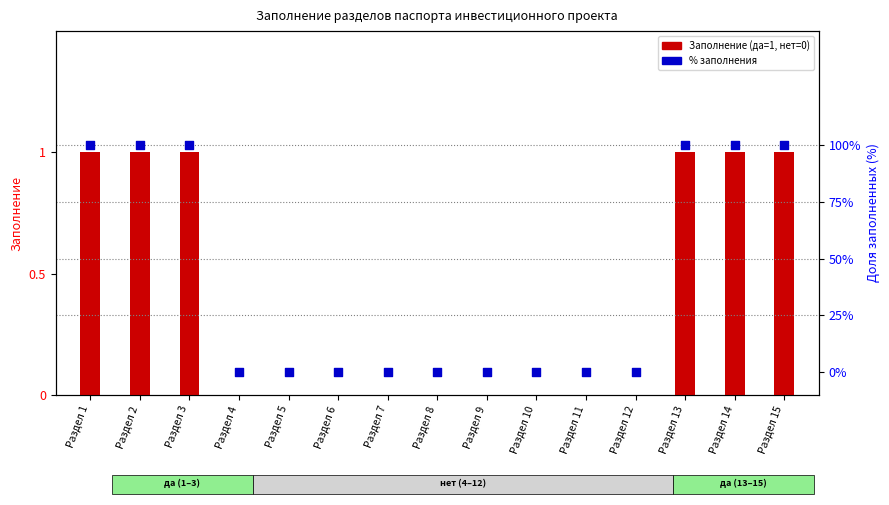

Which series reaches the minimum Y coordinate?

Заполнение (да=1, нет=0)